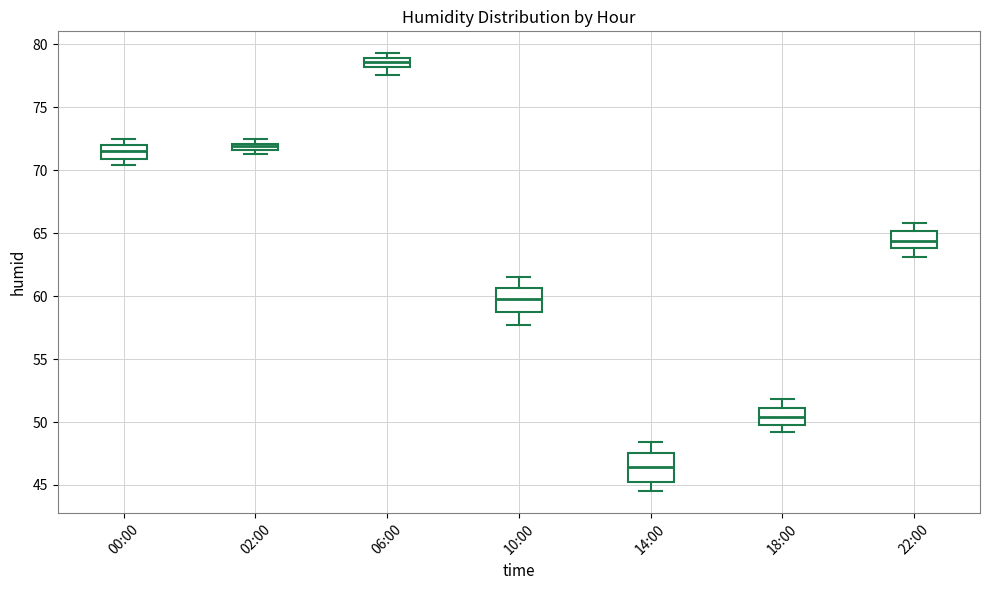

Where does the median line of the box for 14:00 sit on the y-axis? The values are not printed on the chart, so give them approximately, as read against the axis.

46.5